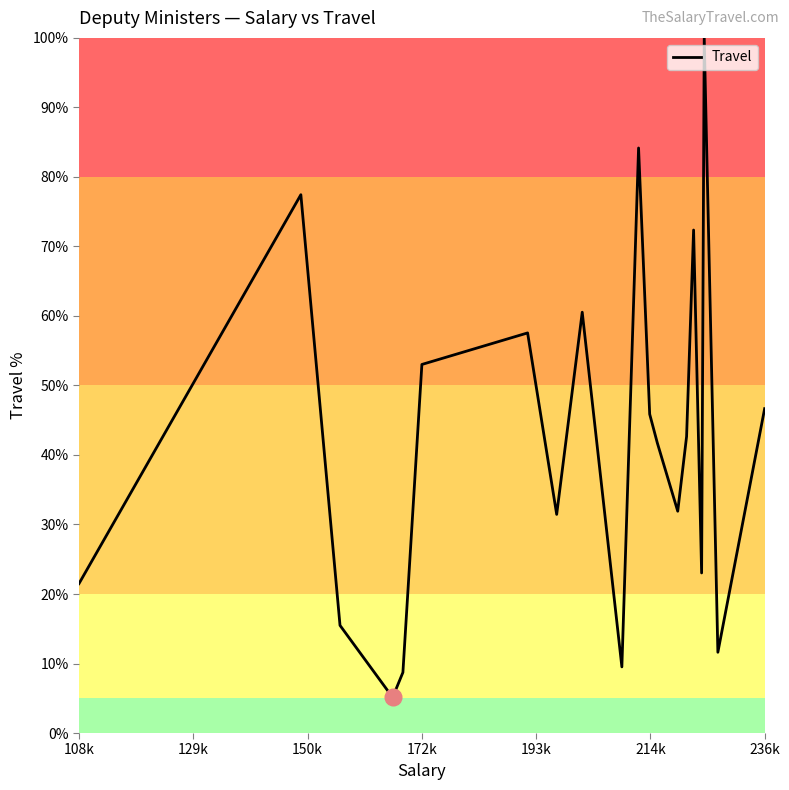

What is the smallest value displayed?

5.1